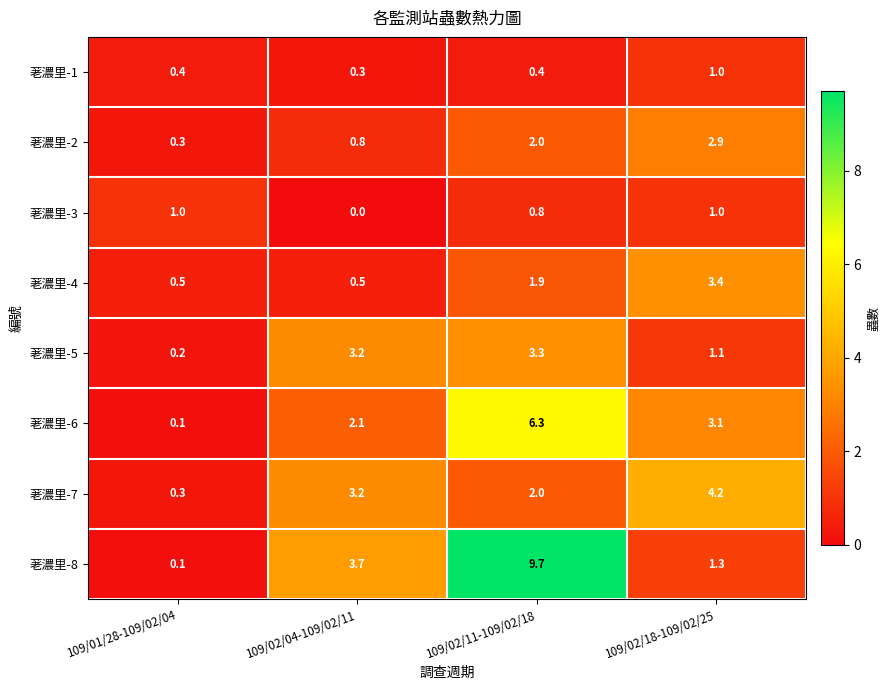

What is the average value of the 荖濃里-6 series?

2.9